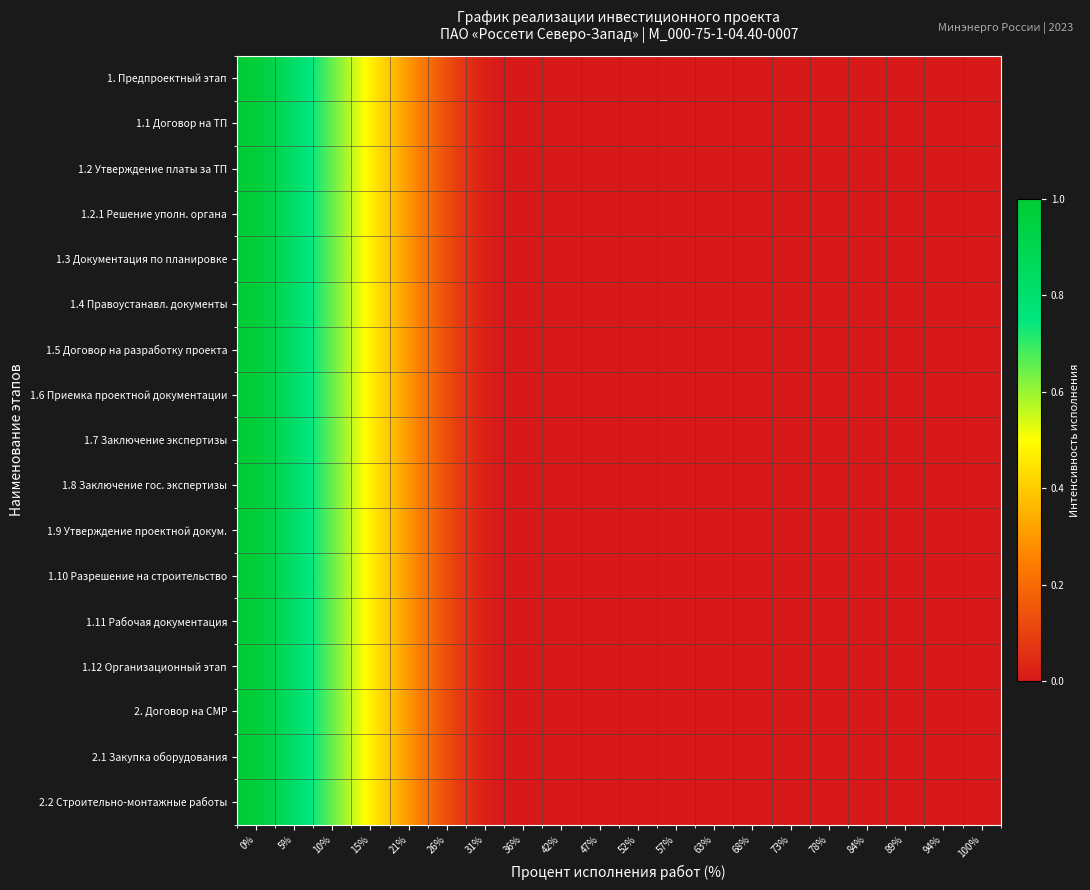

Reading left to right, extract all data points from this chart.

1. Предпроектный этап: 0%=1.0	5%=0.8	10%=0.6	15%=0.5	21%=0.3	26%=0.1	31%=0.0	36%=0.0	42%=0.0	47%=0.0	52%=0.0	57%=0.0	63%=0.0	68%=0.0	73%=0.0	78%=0.0	84%=0.0	89%=0.0	94%=0.0	100%=0.0
1.1 Договор на ТП: 0%=1.0	5%=0.8	10%=0.6	15%=0.5	21%=0.3	26%=0.1	31%=0.0	36%=0.0	42%=0.0	47%=0.0	52%=0.0	57%=0.0	63%=0.0	68%=0.0	73%=0.0	78%=0.0	84%=0.0	89%=0.0	94%=0.0	100%=0.0
1.2 Утверждение платы за ТП: 0%=1.0	5%=0.8	10%=0.6	15%=0.5	21%=0.3	26%=0.1	31%=0.0	36%=0.0	42%=0.0	47%=0.0	52%=0.0	57%=0.0	63%=0.0	68%=0.0	73%=0.0	78%=0.0	84%=0.0	89%=0.0	94%=0.0	100%=0.0
1.2.1 Решение уполн. органа: 0%=1.0	5%=0.8	10%=0.6	15%=0.5	21%=0.3	26%=0.1	31%=0.0	36%=0.0	42%=0.0	47%=0.0	52%=0.0	57%=0.0	63%=0.0	68%=0.0	73%=0.0	78%=0.0	84%=0.0	89%=0.0	94%=0.0	100%=0.0
1.3 Документация по планировке: 0%=1.0	5%=0.8	10%=0.6	15%=0.5	21%=0.3	26%=0.1	31%=0.0	36%=0.0	42%=0.0	47%=0.0	52%=0.0	57%=0.0	63%=0.0	68%=0.0	73%=0.0	78%=0.0	84%=0.0	89%=0.0	94%=0.0	100%=0.0
1.4 Правоустанавл. документы: 0%=1.0	5%=0.8	10%=0.6	15%=0.5	21%=0.3	26%=0.1	31%=0.0	36%=0.0	42%=0.0	47%=0.0	52%=0.0	57%=0.0	63%=0.0	68%=0.0	73%=0.0	78%=0.0	84%=0.0	89%=0.0	94%=0.0	100%=0.0
1.5 Договор на разработку проекта: 0%=1.0	5%=0.8	10%=0.6	15%=0.5	21%=0.3	26%=0.1	31%=0.0	36%=0.0	42%=0.0	47%=0.0	52%=0.0	57%=0.0	63%=0.0	68%=0.0	73%=0.0	78%=0.0	84%=0.0	89%=0.0	94%=0.0	100%=0.0
1.6 Приемка проектной документации: 0%=1.0	5%=0.8	10%=0.6	15%=0.5	21%=0.3	26%=0.1	31%=0.0	36%=0.0	42%=0.0	47%=0.0	52%=0.0	57%=0.0	63%=0.0	68%=0.0	73%=0.0	78%=0.0	84%=0.0	89%=0.0	94%=0.0	100%=0.0
1.7 Заключение экспертизы: 0%=1.0	5%=0.8	10%=0.6	15%=0.5	21%=0.3	26%=0.1	31%=0.0	36%=0.0	42%=0.0	47%=0.0	52%=0.0	57%=0.0	63%=0.0	68%=0.0	73%=0.0	78%=0.0	84%=0.0	89%=0.0	94%=0.0	100%=0.0
1.8 Заключение гос. экспертизы: 0%=1.0	5%=0.8	10%=0.6	15%=0.5	21%=0.3	26%=0.1	31%=0.0	36%=0.0	42%=0.0	47%=0.0	52%=0.0	57%=0.0	63%=0.0	68%=0.0	73%=0.0	78%=0.0	84%=0.0	89%=0.0	94%=0.0	100%=0.0
1.9 Утверждение проектной докум.: 0%=1.0	5%=0.8	10%=0.6	15%=0.5	21%=0.3	26%=0.1	31%=0.0	36%=0.0	42%=0.0	47%=0.0	52%=0.0	57%=0.0	63%=0.0	68%=0.0	73%=0.0	78%=0.0	84%=0.0	89%=0.0	94%=0.0	100%=0.0
1.10 Разрешение на строительство: 0%=1.0	5%=0.8	10%=0.6	15%=0.5	21%=0.3	26%=0.1	31%=0.0	36%=0.0	42%=0.0	47%=0.0	52%=0.0	57%=0.0	63%=0.0	68%=0.0	73%=0.0	78%=0.0	84%=0.0	89%=0.0	94%=0.0	100%=0.0
1.11 Рабочая документация: 0%=1.0	5%=0.8	10%=0.6	15%=0.5	21%=0.3	26%=0.1	31%=0.0	36%=0.0	42%=0.0	47%=0.0	52%=0.0	57%=0.0	63%=0.0	68%=0.0	73%=0.0	78%=0.0	84%=0.0	89%=0.0	94%=0.0	100%=0.0
1.12 Организационный этап: 0%=1.0	5%=0.8	10%=0.6	15%=0.5	21%=0.3	26%=0.1	31%=0.0	36%=0.0	42%=0.0	47%=0.0	52%=0.0	57%=0.0	63%=0.0	68%=0.0	73%=0.0	78%=0.0	84%=0.0	89%=0.0	94%=0.0	100%=0.0
2. Договор на СМР: 0%=1.0	5%=0.8	10%=0.6	15%=0.5	21%=0.3	26%=0.1	31%=0.0	36%=0.0	42%=0.0	47%=0.0	52%=0.0	57%=0.0	63%=0.0	68%=0.0	73%=0.0	78%=0.0	84%=0.0	89%=0.0	94%=0.0	100%=0.0
2.1 Закупка оборудования: 0%=1.0	5%=0.8	10%=0.6	15%=0.5	21%=0.3	26%=0.1	31%=0.0	36%=0.0	42%=0.0	47%=0.0	52%=0.0	57%=0.0	63%=0.0	68%=0.0	73%=0.0	78%=0.0	84%=0.0	89%=0.0	94%=0.0	100%=0.0
2.2 Строительно-монтажные работы: 0%=1.0	5%=0.8	10%=0.6	15%=0.5	21%=0.3	26%=0.1	31%=0.0	36%=0.0	42%=0.0	47%=0.0	52%=0.0	57%=0.0	63%=0.0	68%=0.0	73%=0.0	78%=0.0	84%=0.0	89%=0.0	94%=0.0	100%=0.0